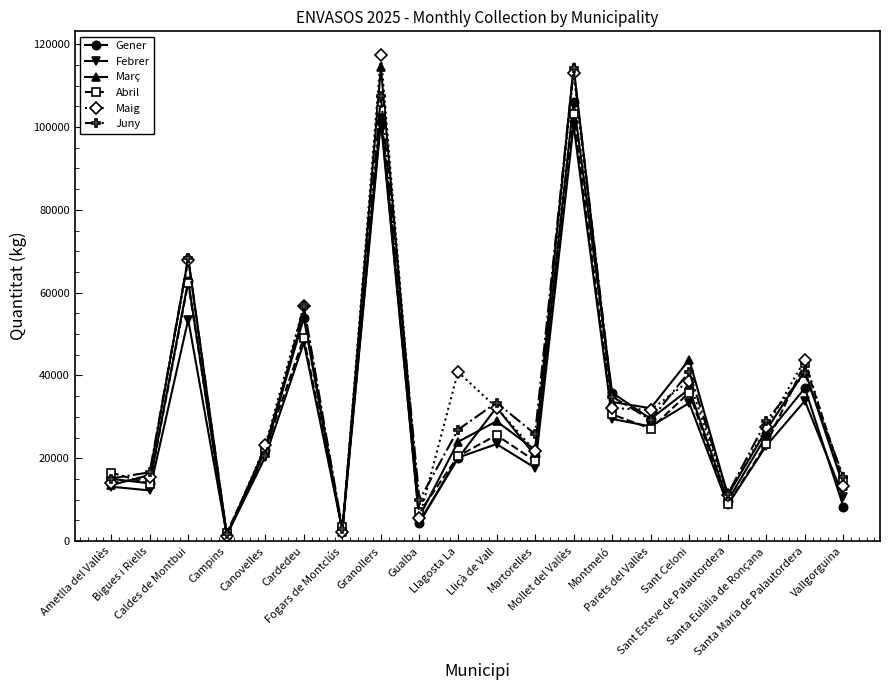

What is the value of the Gener point at the 1st from the left?

15020.7